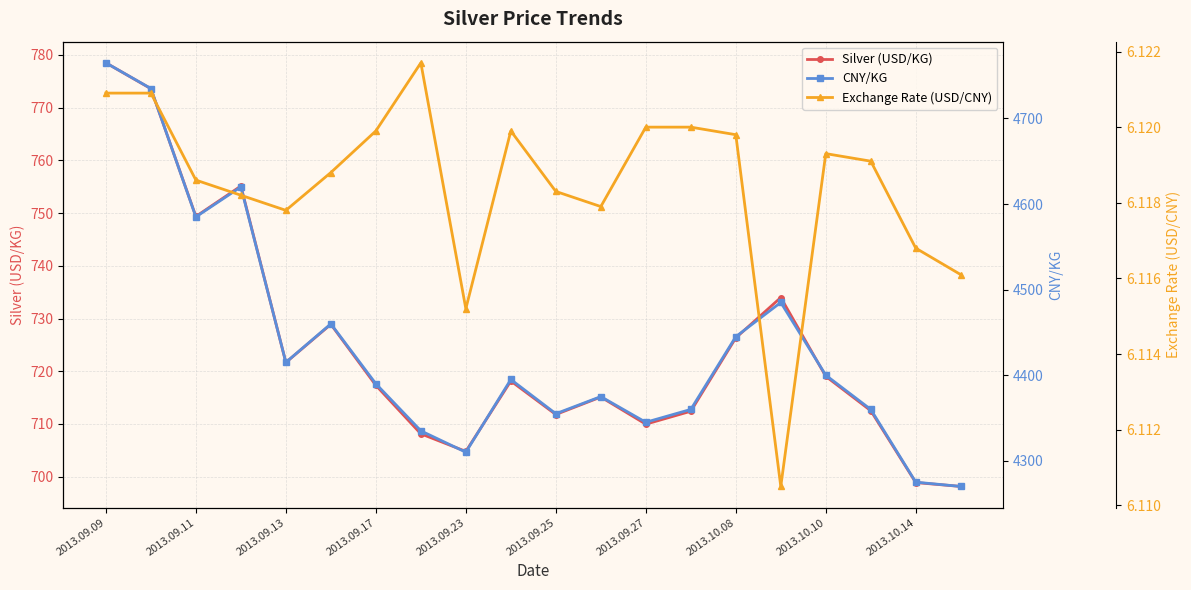

What value does the Silver (USD/KG) series have at 2013.09.17?

717.3